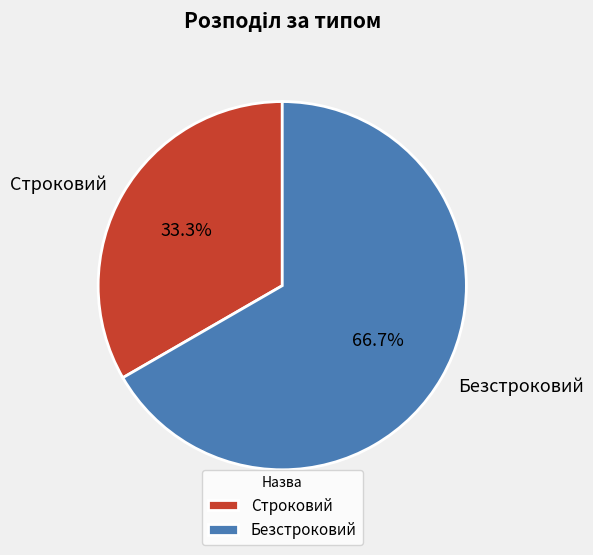

Rank the categories by value from highest to lowest.

Безстроковий, Строковий